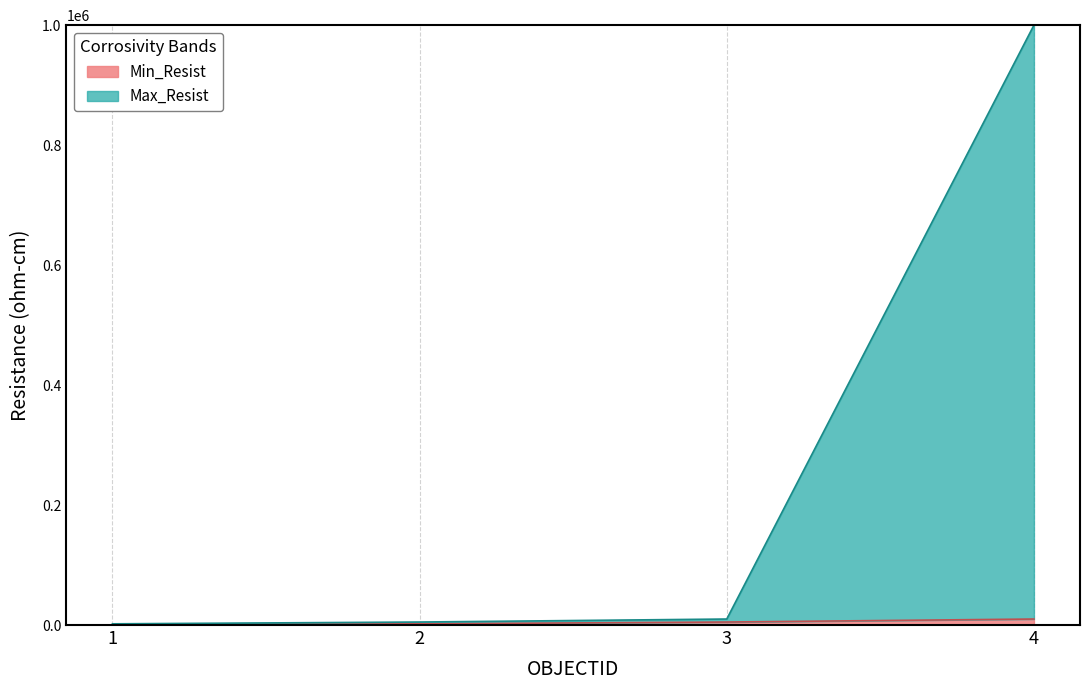

What is the sum of the Max_Resist values at 2 and 1?

7000